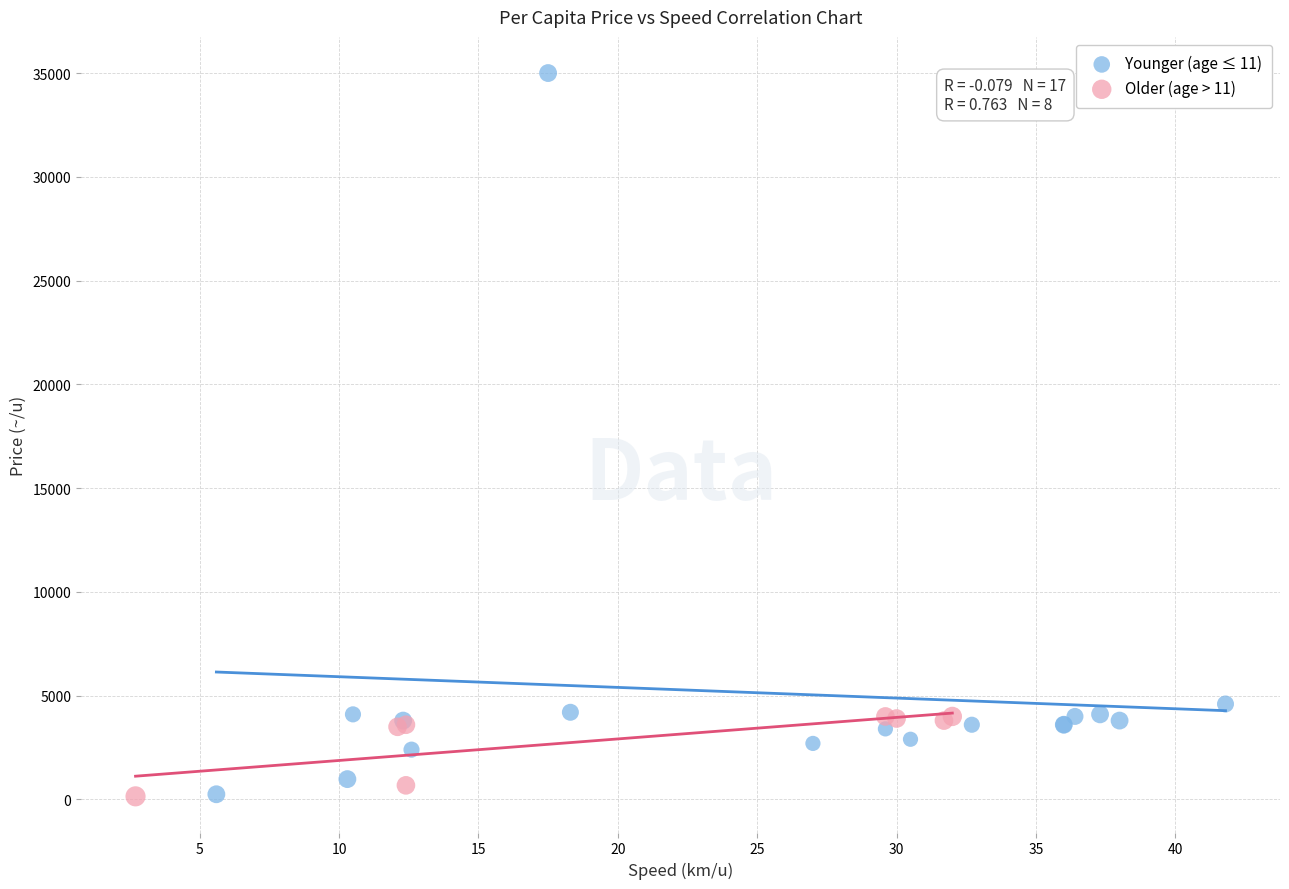

Which series has the largest Y range (max minus min)?

Younger (age ≤ 11)